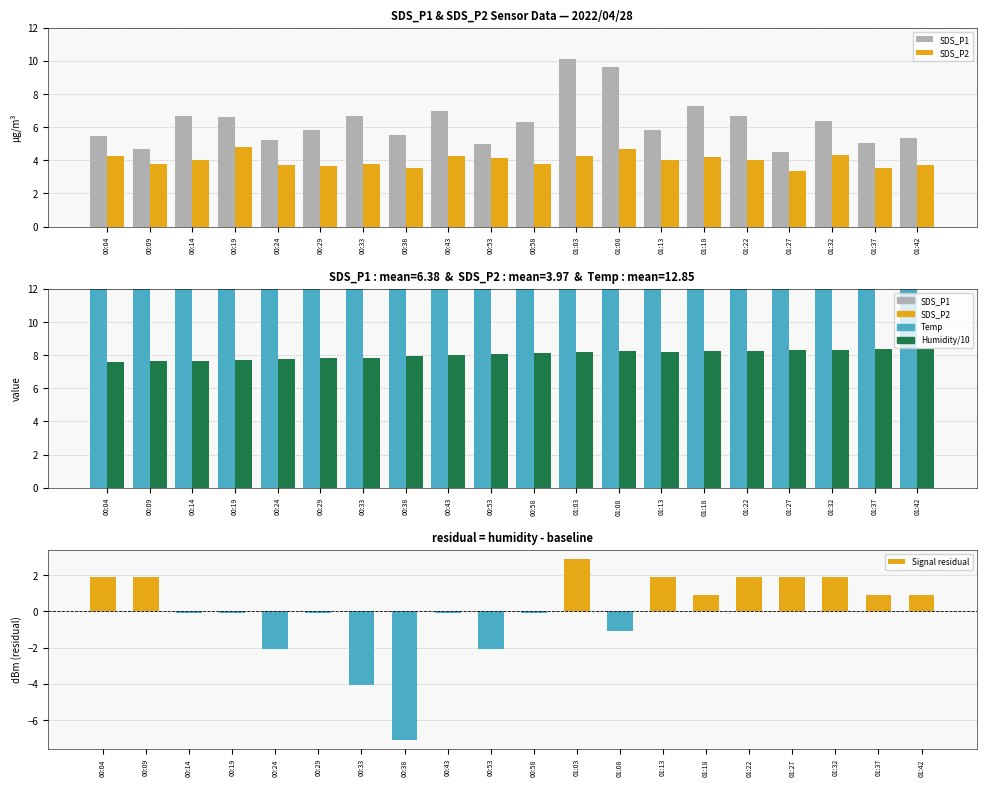

Is the value of SDS_P1 at 01:22 greater than the value of Signal residual at 01:37?

Yes